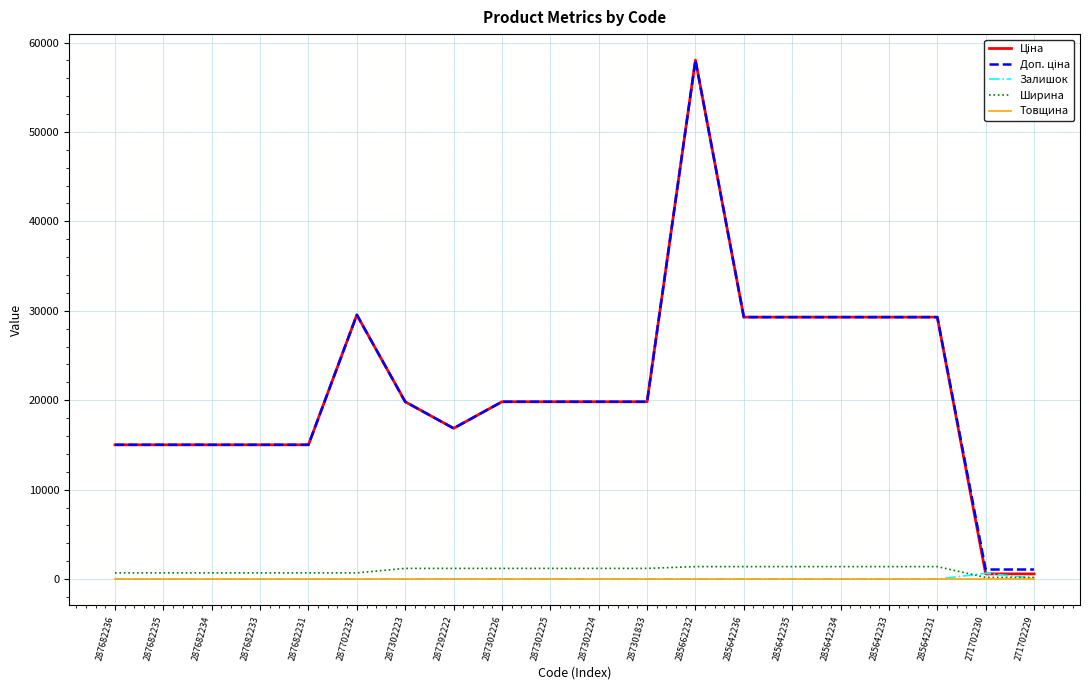

True or false: Ширина and Доп. ціна intersect in this chart.

False